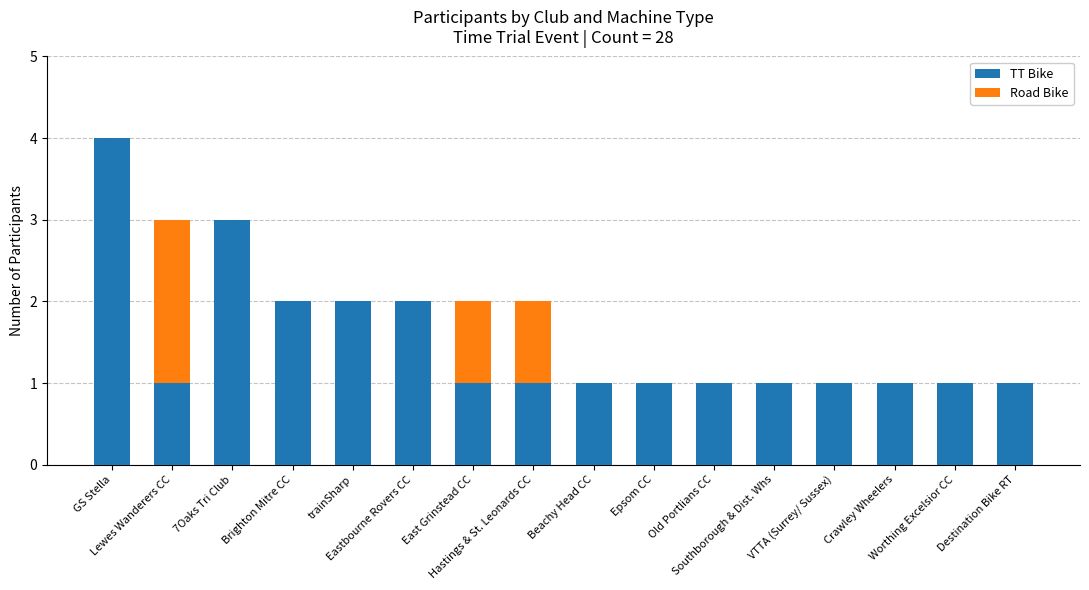

Are the bars horizontal?

No